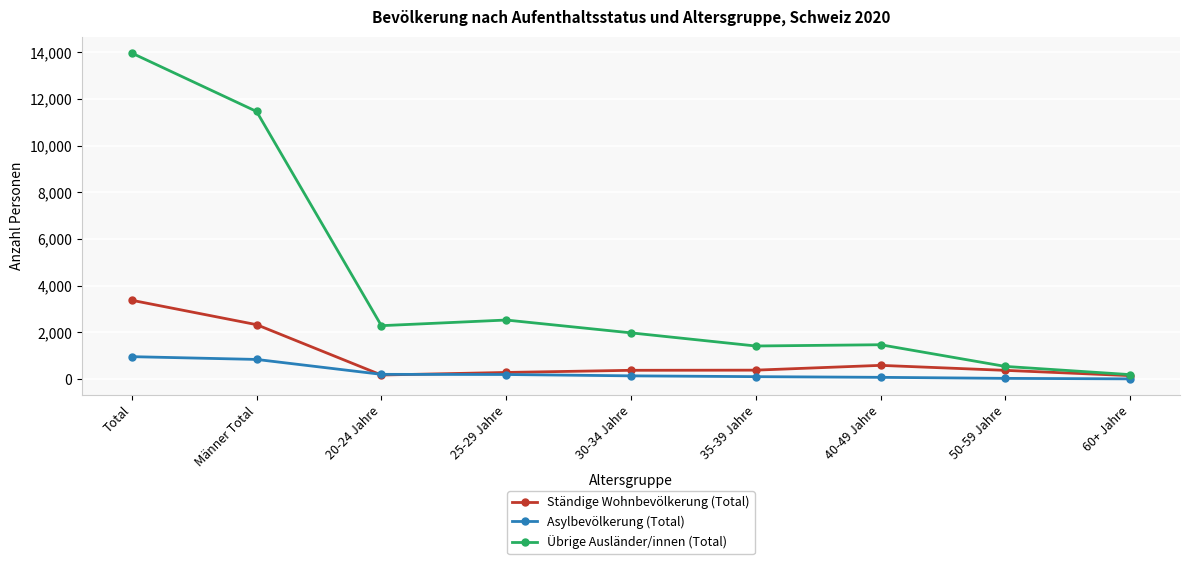

List the series in order of their overall mean, lowest first.

Asylbevölkerung (Total), Ständige Wohnbevölkerung (Total), Übrige Ausländer/innen (Total)